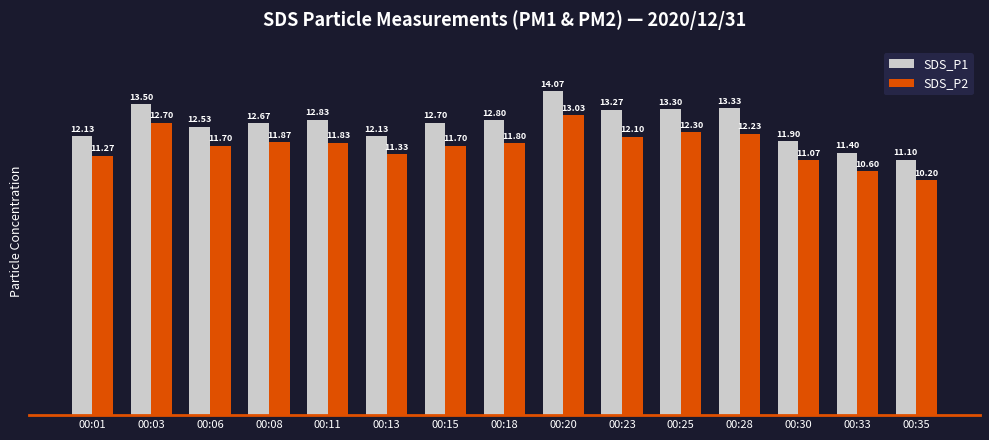

Does the chart contain stacked bars?

No